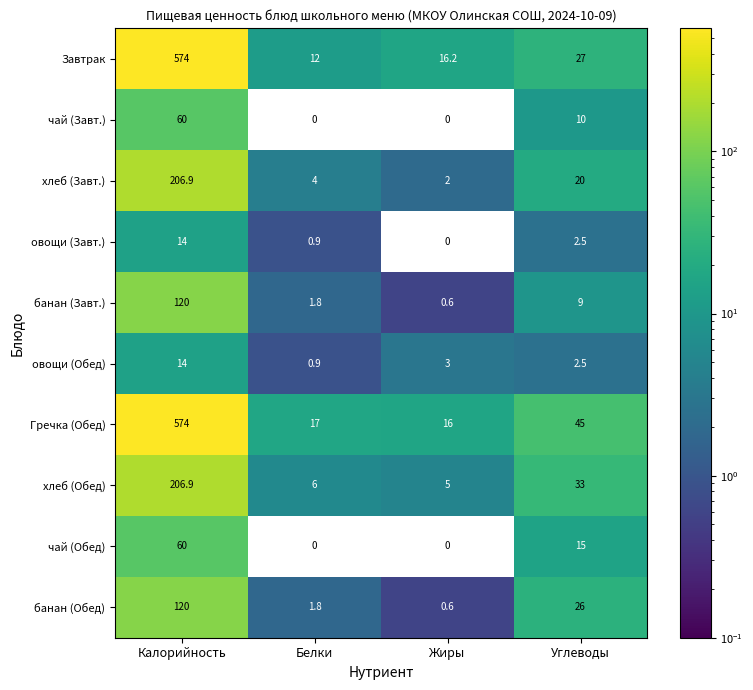

What is the total value across all series at Калорийность?

1949.8